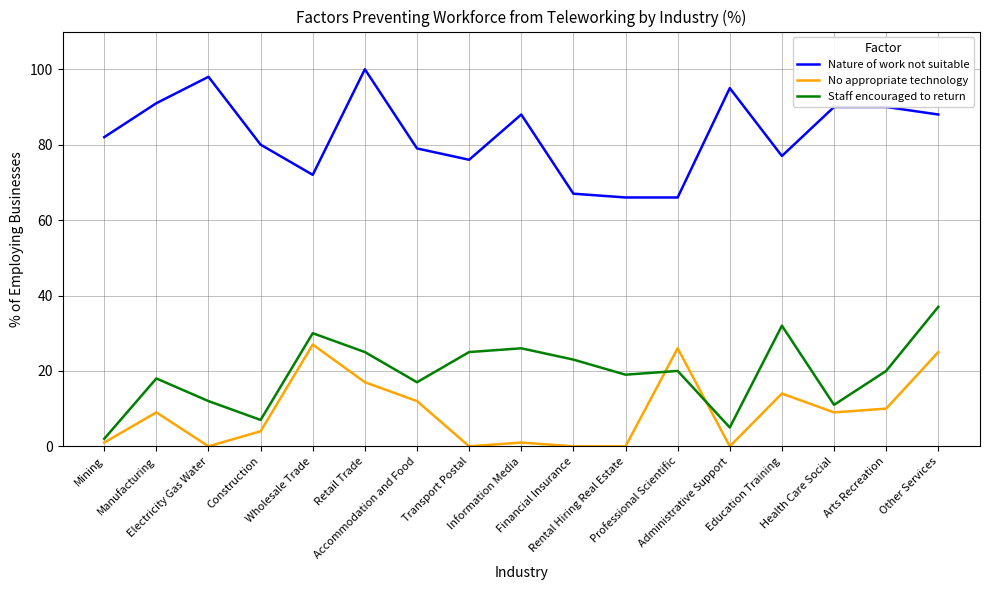

What is the difference between the maximum and minimum values in the Staff encouraged to return series?

35